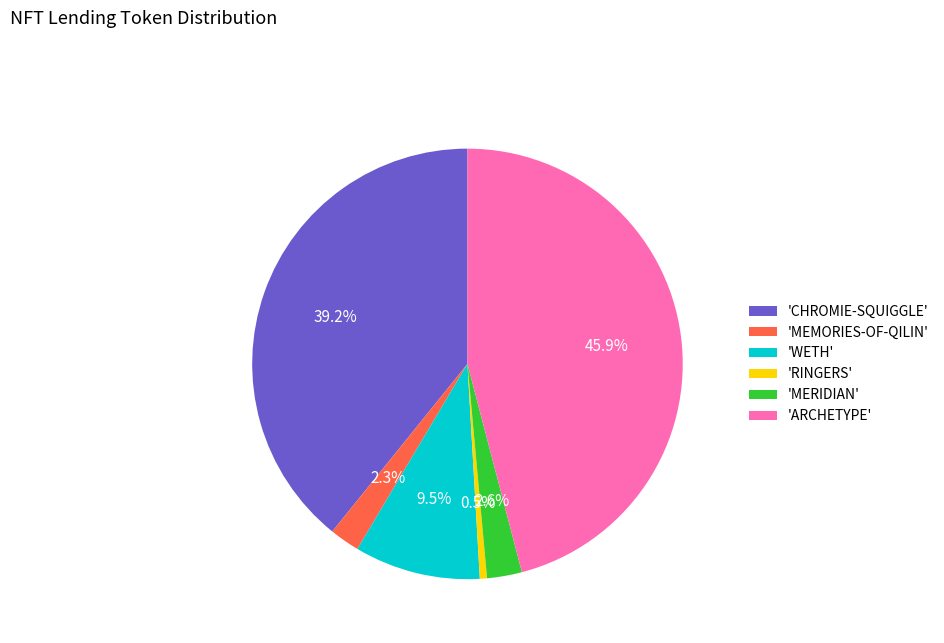

Which has a higher value, 'WETH' or 'CHROMIE-SQUIGGLE'?

'CHROMIE-SQUIGGLE'